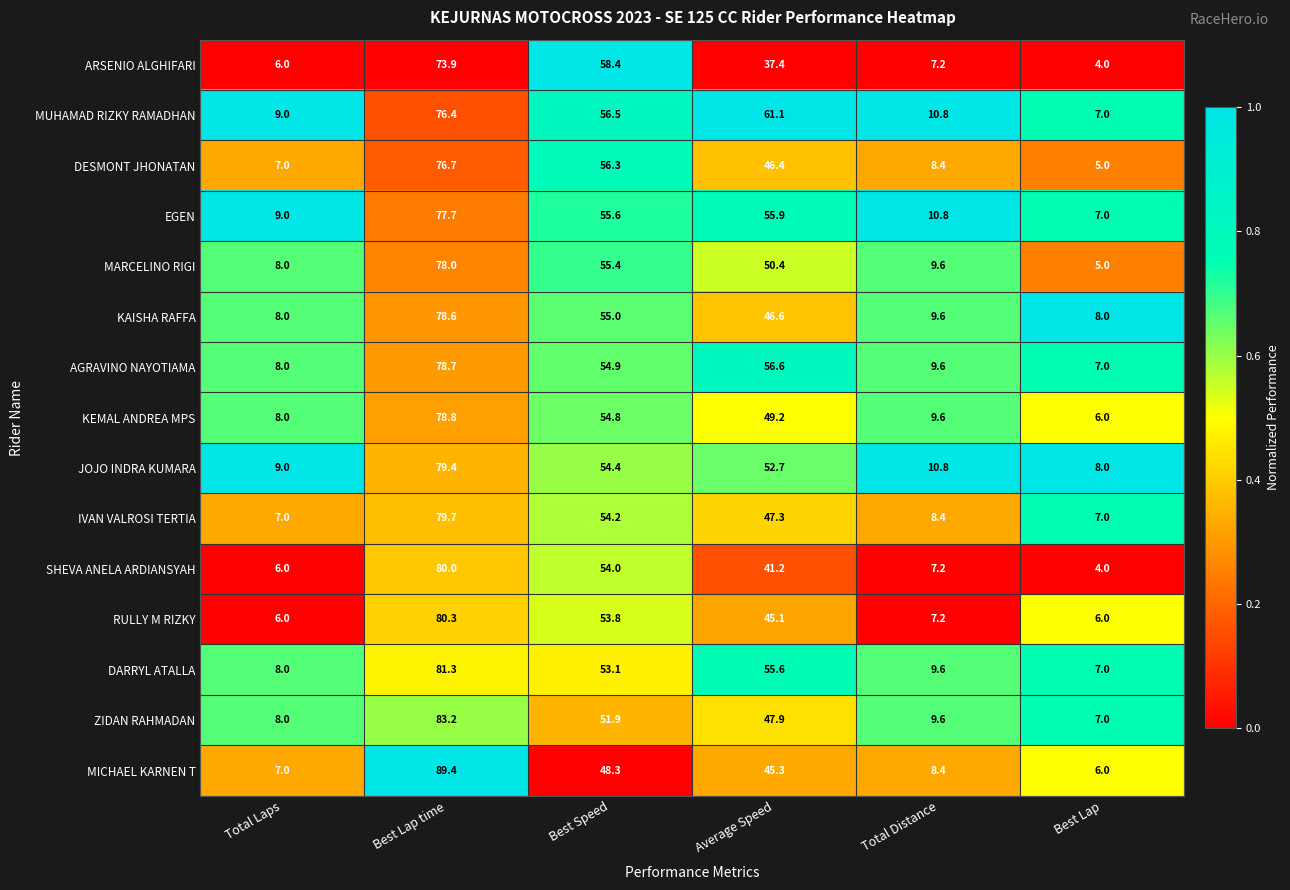

At Best Speed, list the series in order from largest to smallest.

ARSENIO ALGHIFARI, MUHAMAD RIZKY RAMADHAN, DESMONT JHONATAN, EGEN, MARCELINO RIGI, KAISHA RAFFA, AGRAVINO NAYOTIAMA, KEMAL ANDREA MPS, JOJO INDRA KUMARA, IVAN VALROSI TERTIA, SHEVA ANELA ARDIANSYAH, RULLY M RIZKY, DARRYL ATALLA, ZIDAN RAHMADAN, MICHAEL KARNEN T